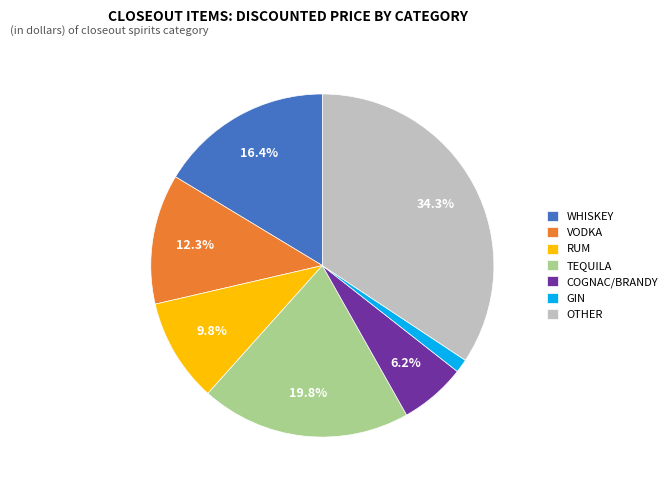

What percentage is the WHISKEY slice, to the nearest percent?

16%